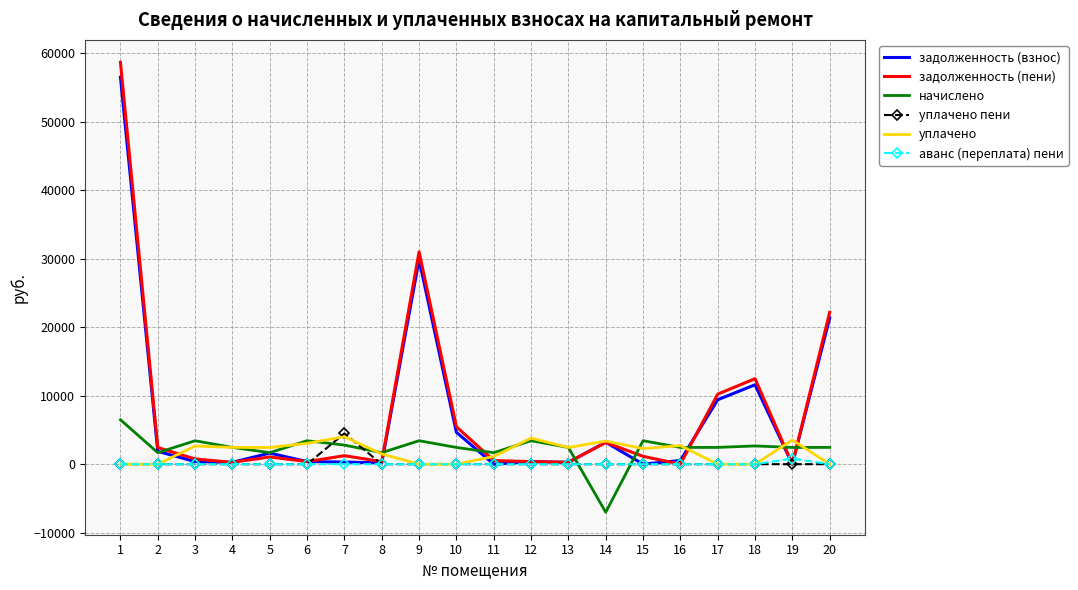

At which label does аванс (переплата) пени reach its peak?

19